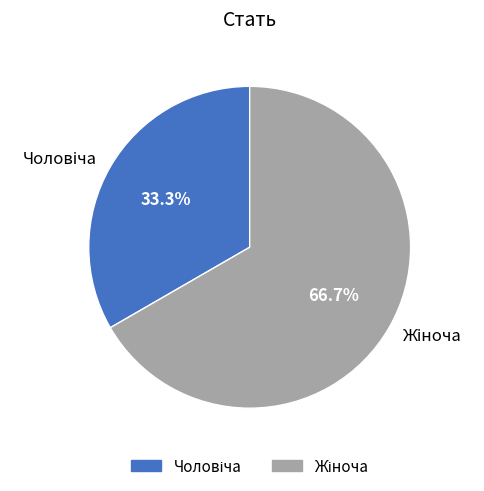

Is there any slice that represents more than half of the pie?

Yes